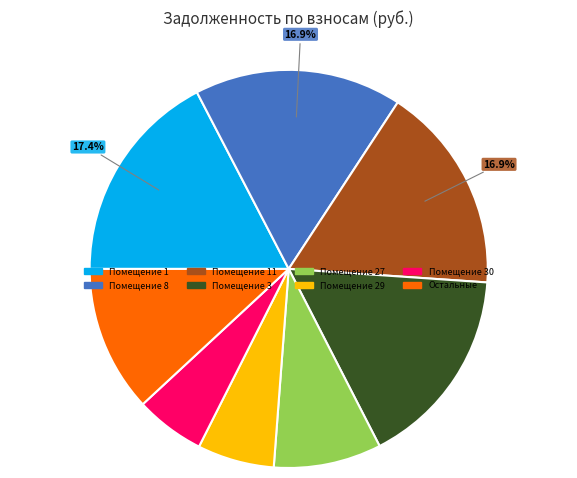

Is there any slice that represents more than half of the pie?

No